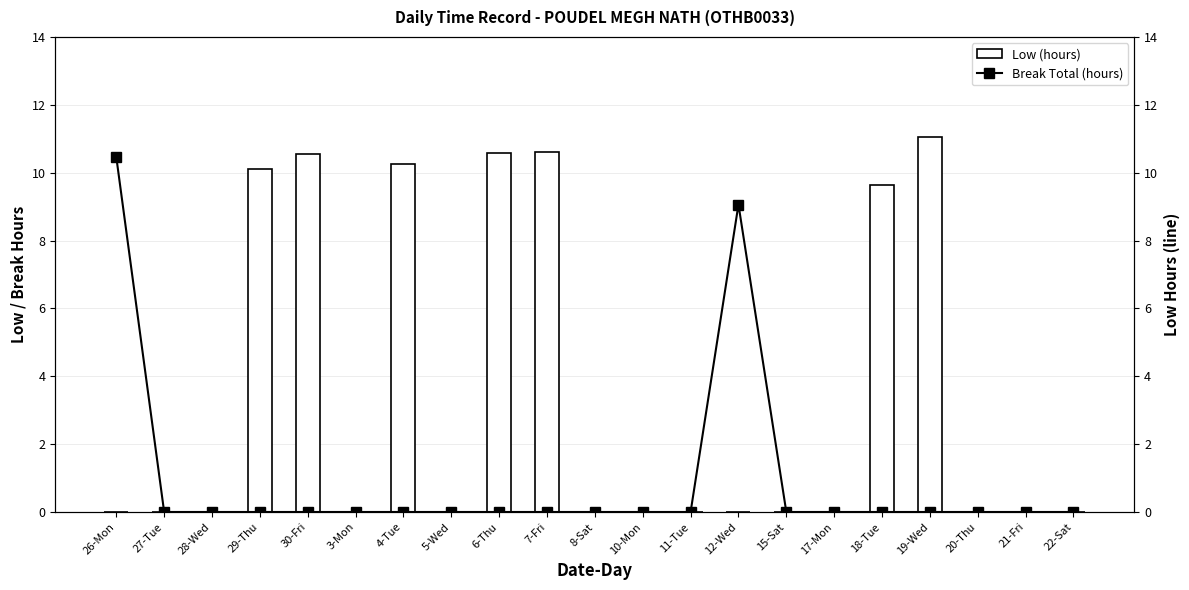

Between 12-Wed and 17-Mon, which series saw the biggest shift?

Break Total (hours)